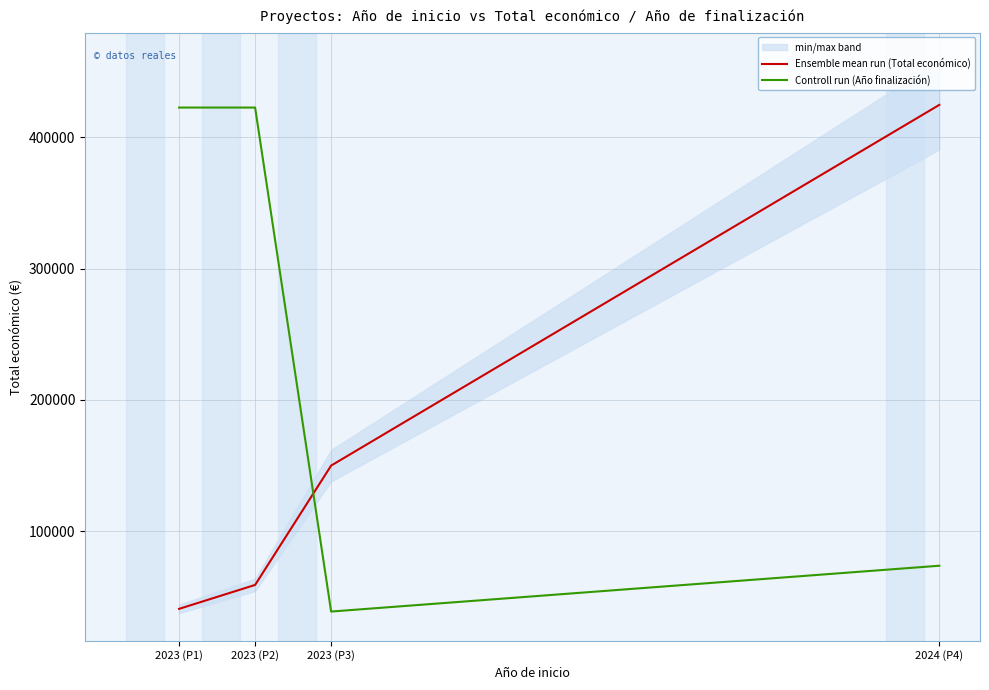

Where do Ensemble mean run (Total económico) and Controll run (Año finalización) first cross each other?

2023 (P2) and 2023 (P3)